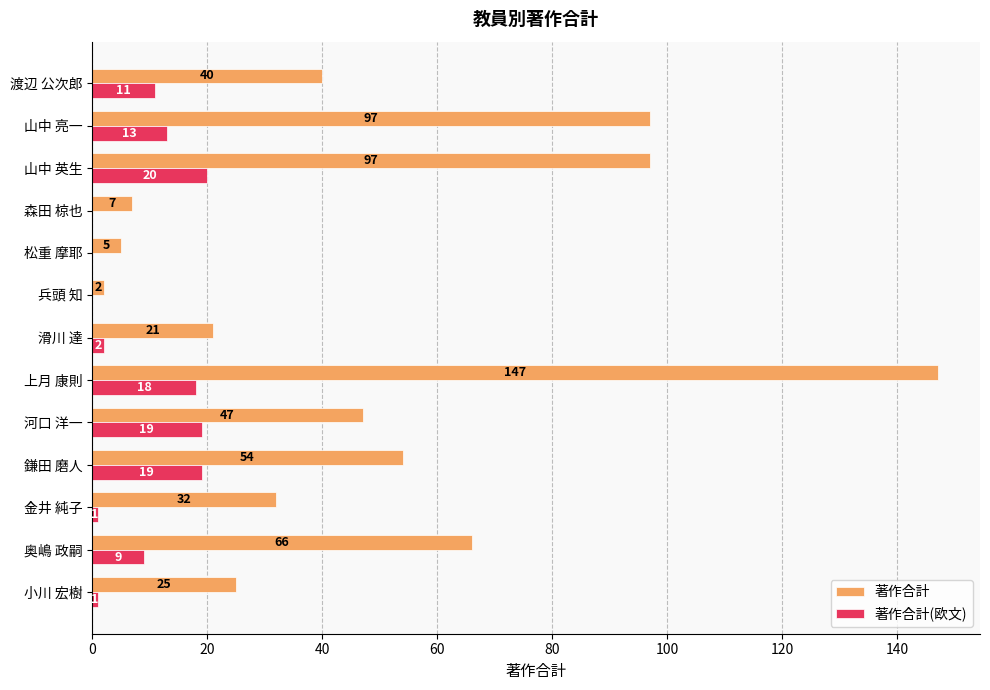

Which series changed the most between 小川 宏樹 and 松重 摩耶?

著作合計